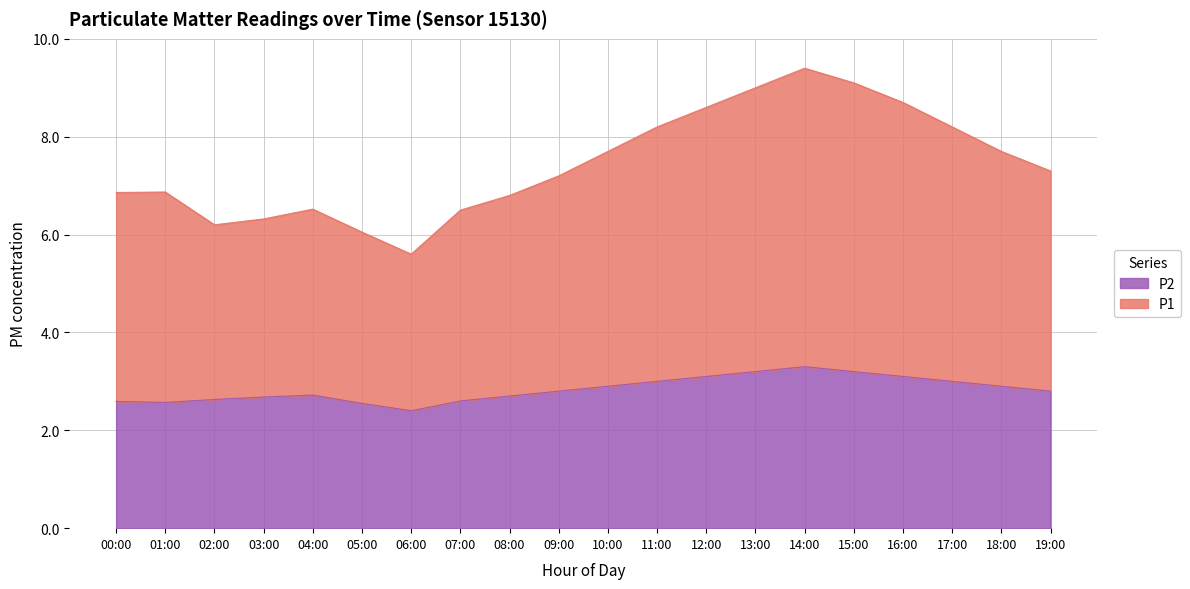

What position from the left is 07:00?

8